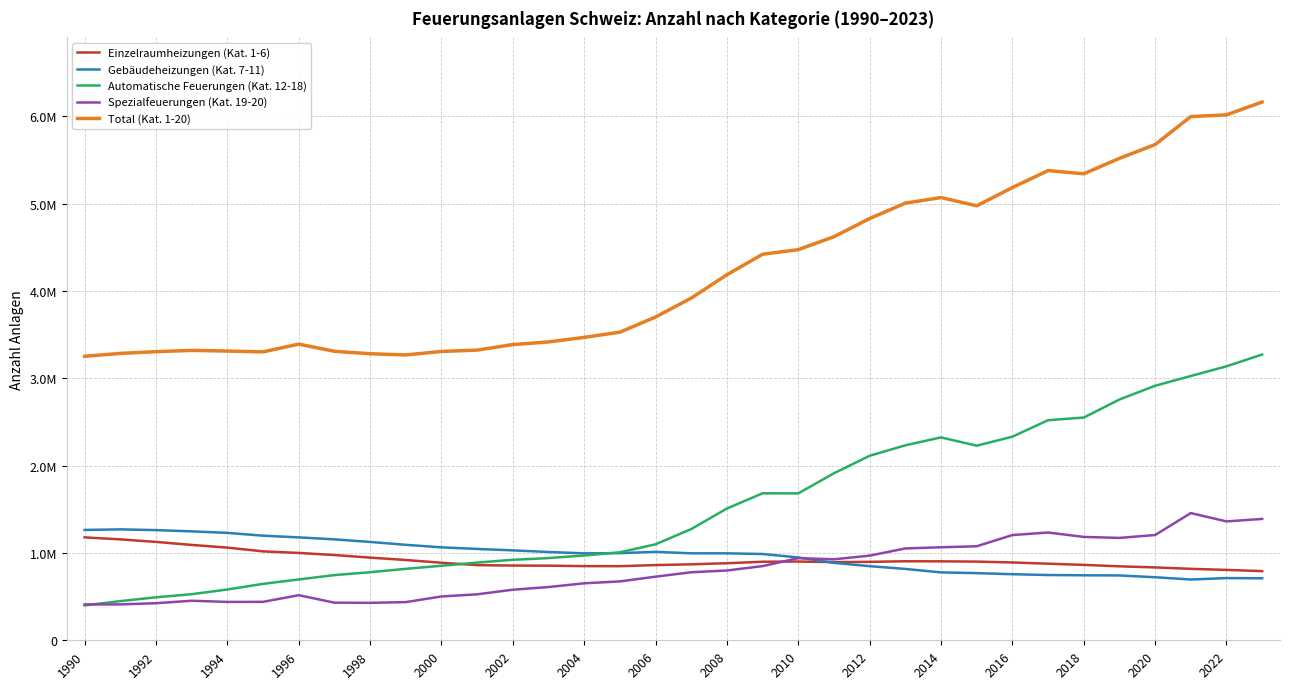

Does the chart have visible grid lines?

Yes